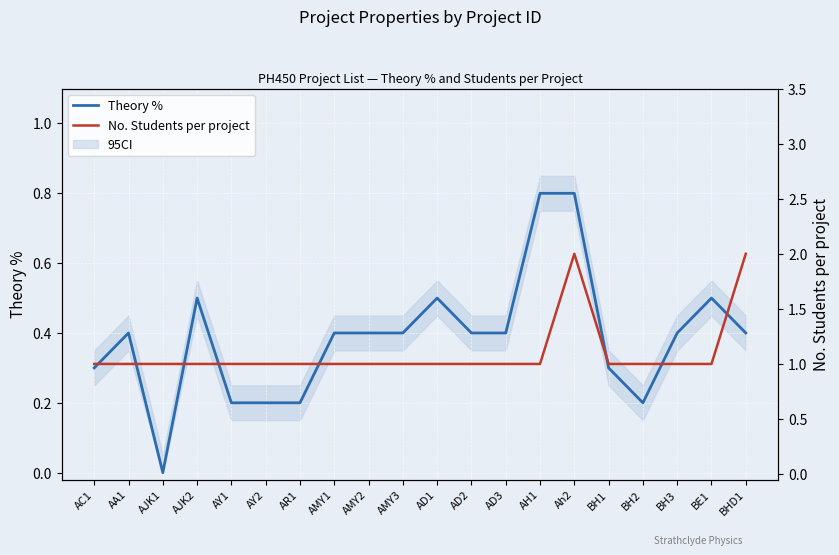

Which series has the largest range (max minus min)?

No. Students per project